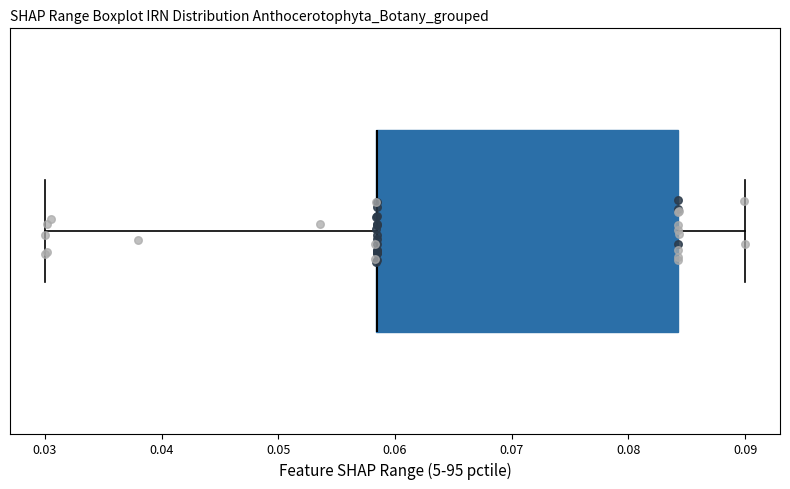

Transcribe this box plot: give where the median line is, the range the box spans, and where the two whiskers end, as read against the x-axis. The values are not printed on the chart, so give them approximately, as read against the axis.

median 0.058 (drawn on the box's left edge), box 0.058 to 0.084, whiskers 0.030 to 0.090